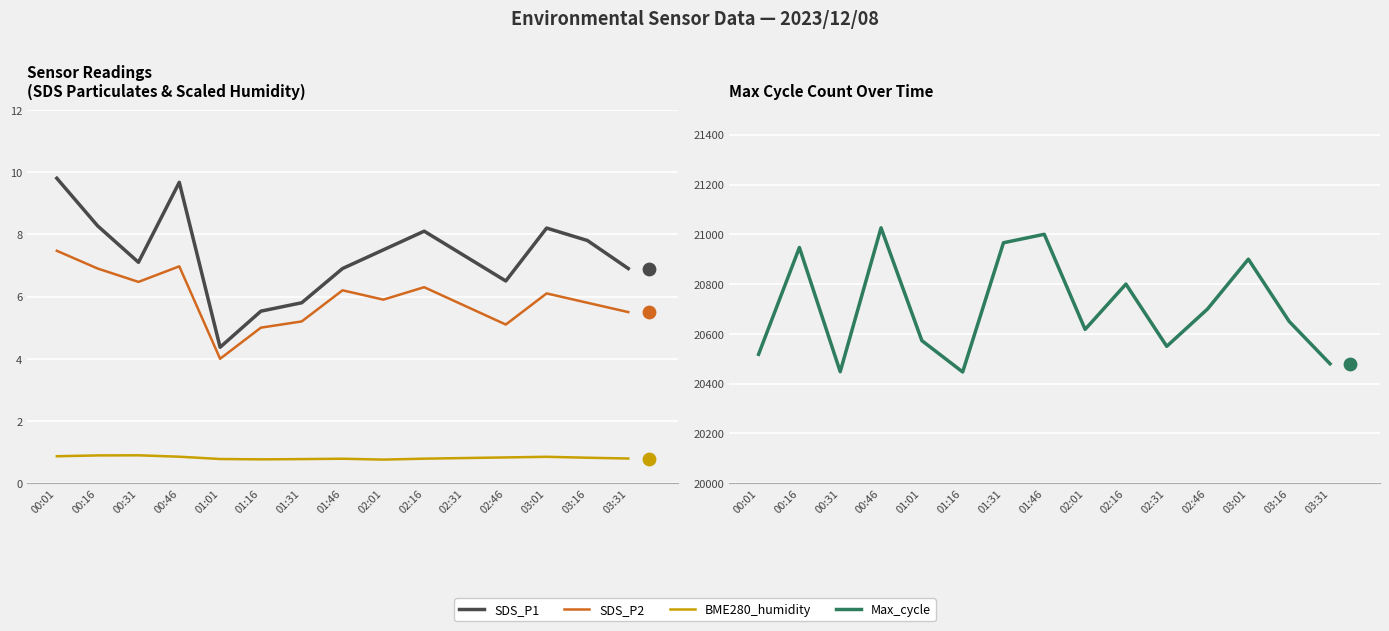

At which category is the sum across all series the highest?

00:46